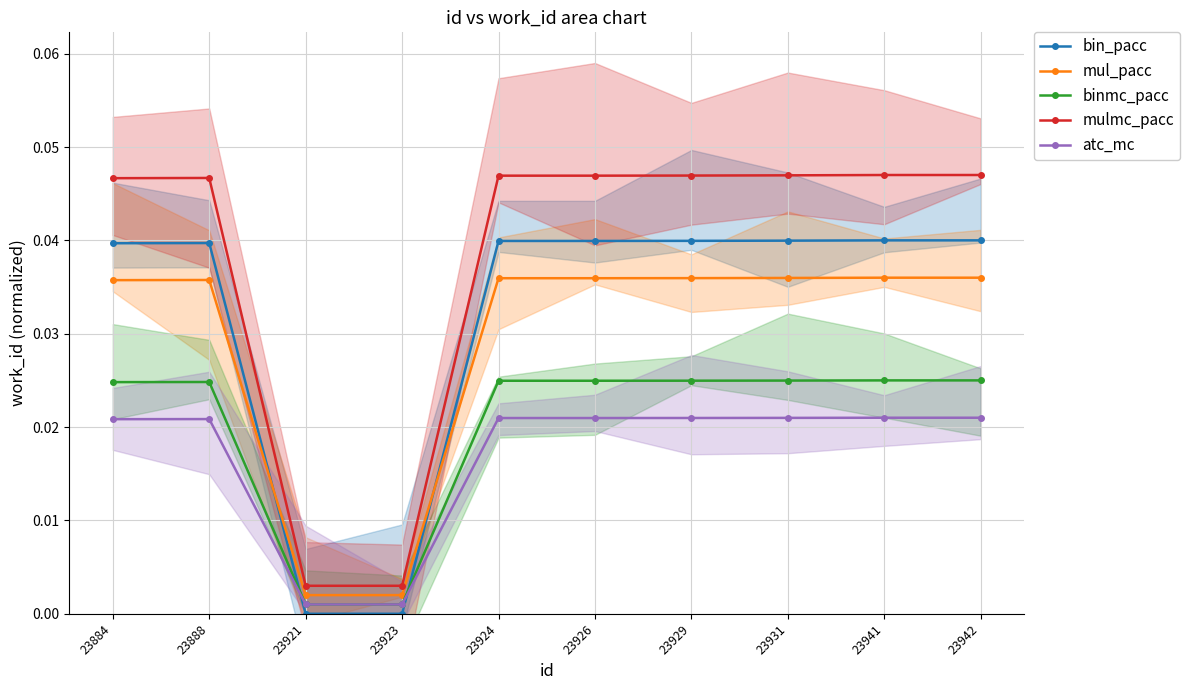

Which has a higher value, 23923 or 23924?

23924